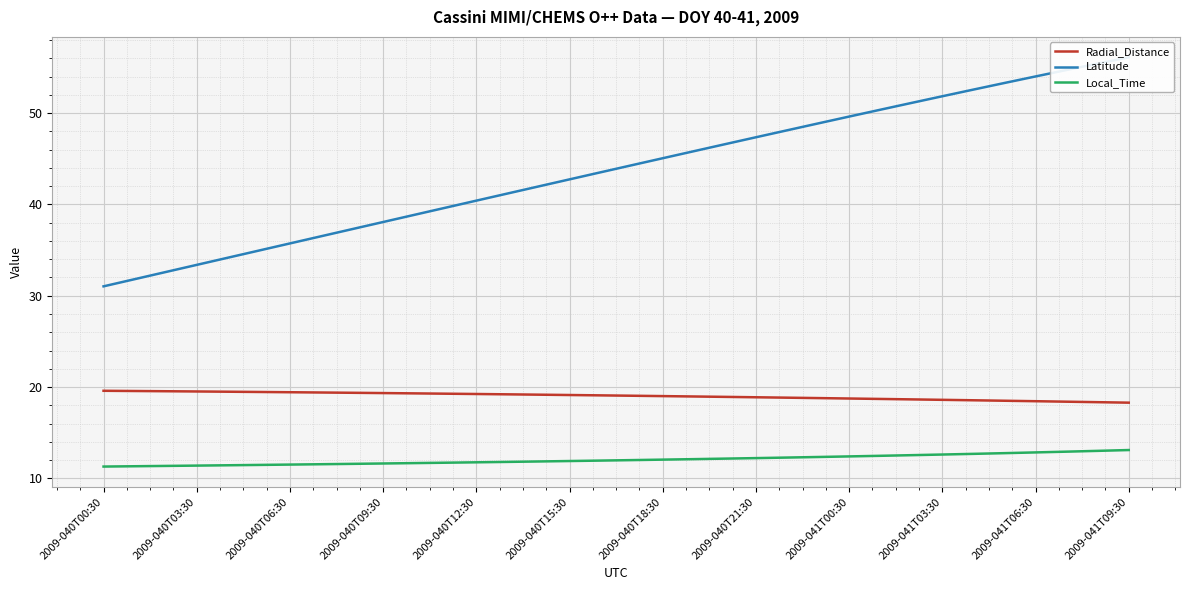

What is the difference between the maximum and minimum values in the Radial_Distance series?

1.3